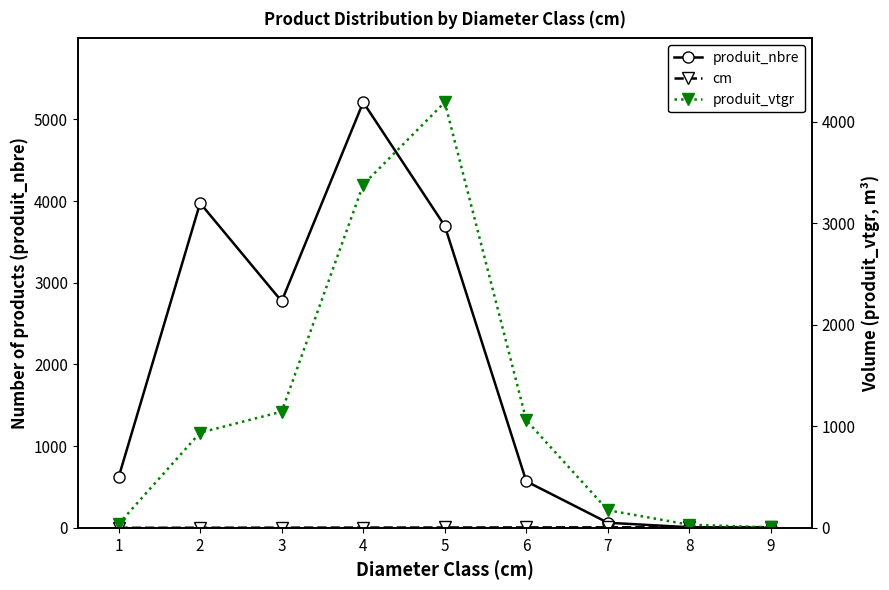

What is the lowest value of the produit_vtgr series?

4.9